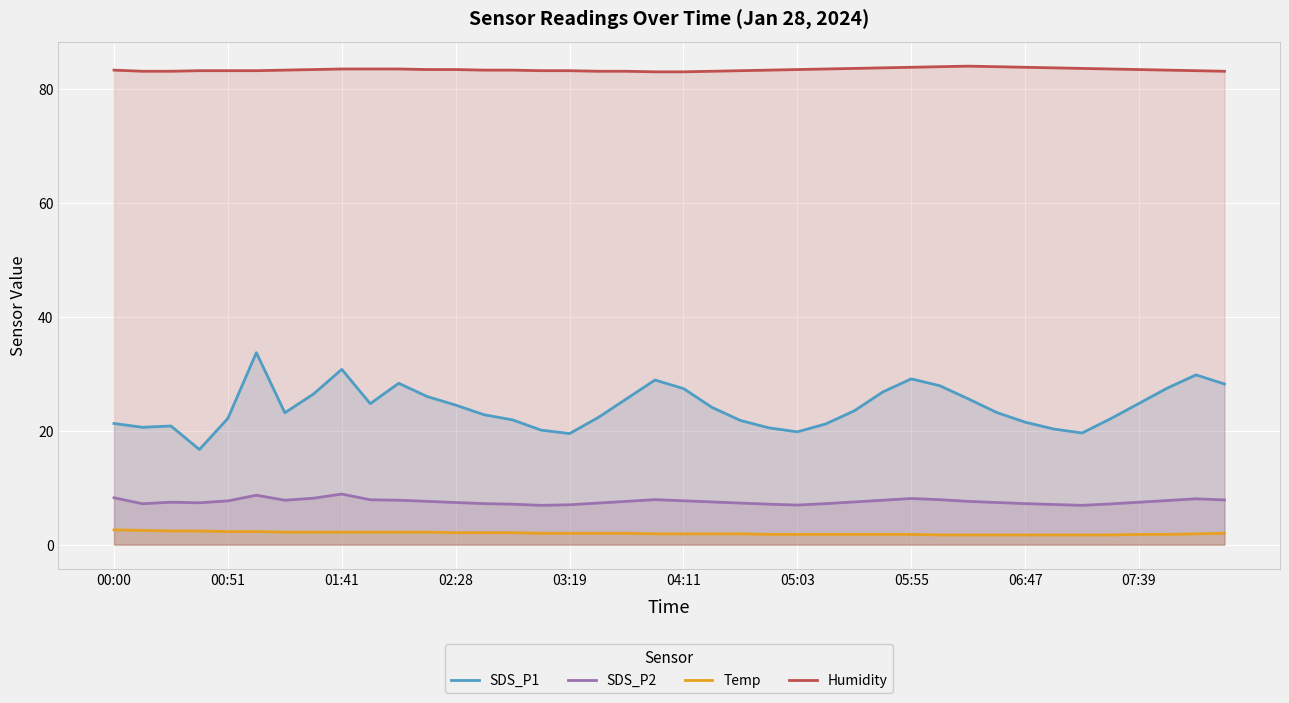

How many distinct data groups are displayed?

4